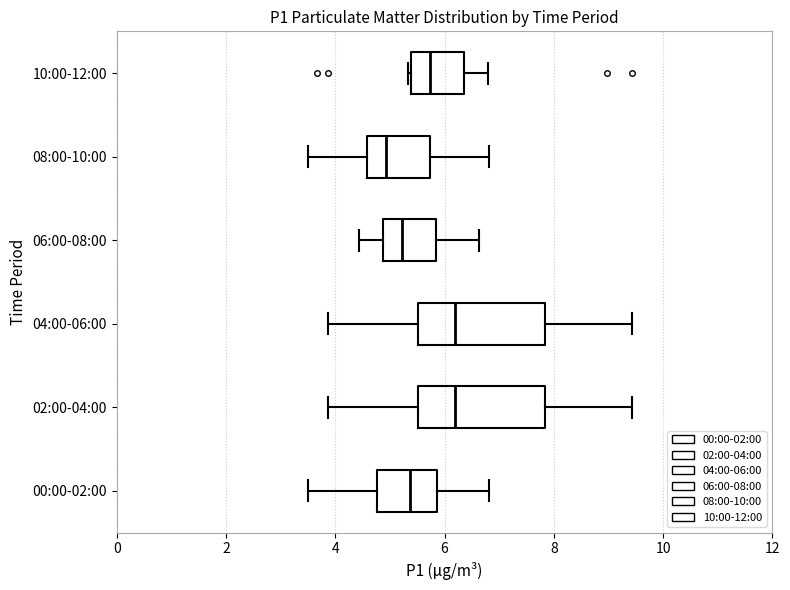

Where is the right edge of the box for 10:00-12:00 on the x-axis? The values are not printed on the chart, so give them approximately, as read against the axis.

6.4